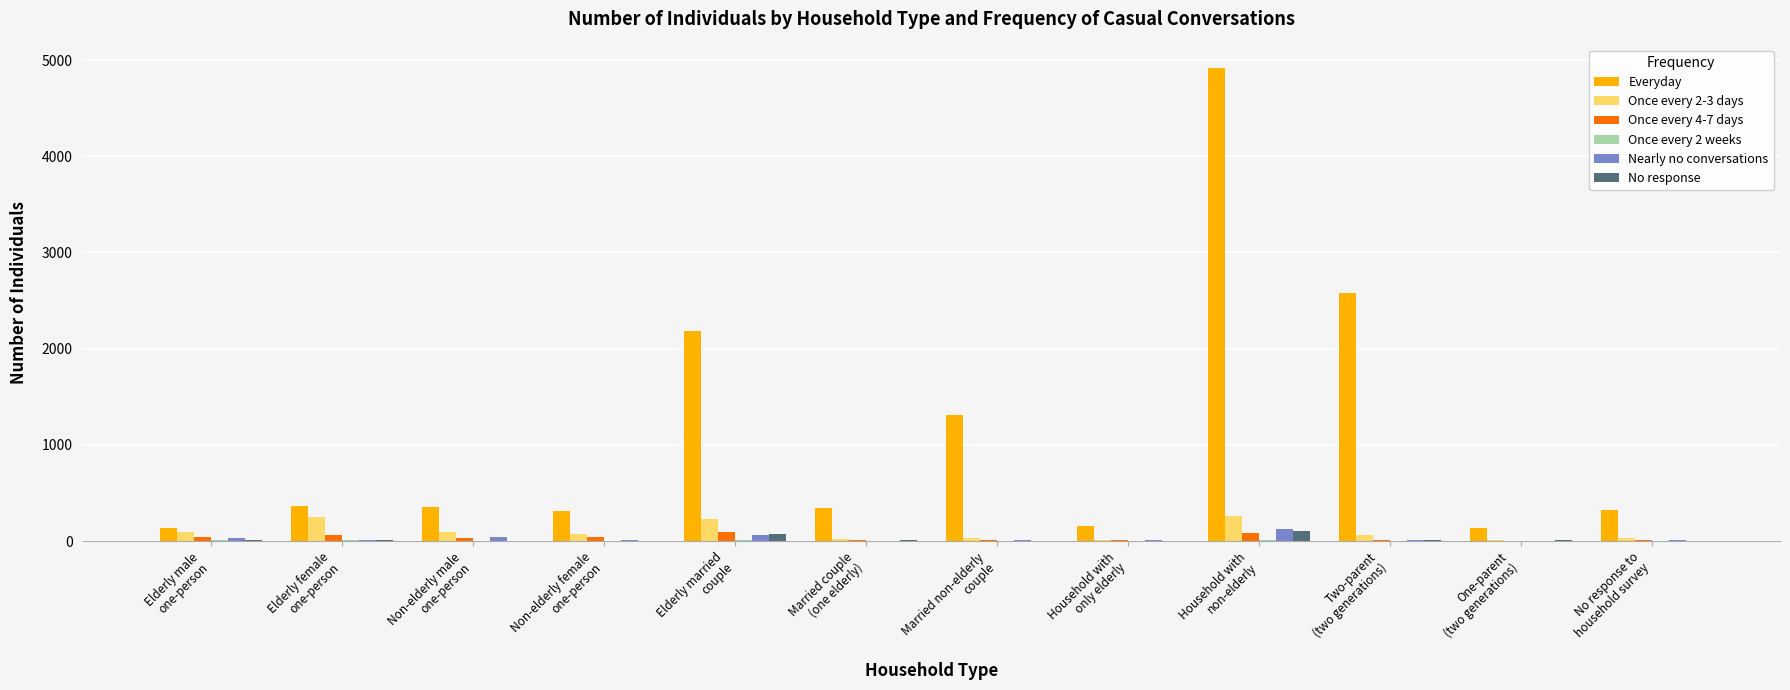

What is the greatest value displayed?

4916